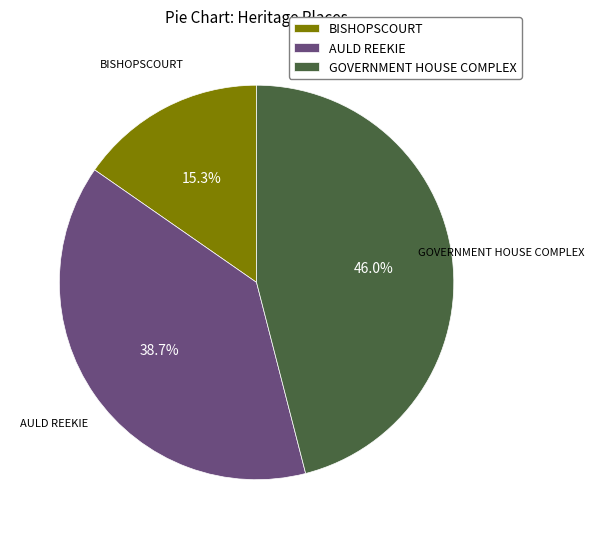

The GOVERNMENT HOUSE COMPLEX slice represents 46% of the pie. True or false?

True